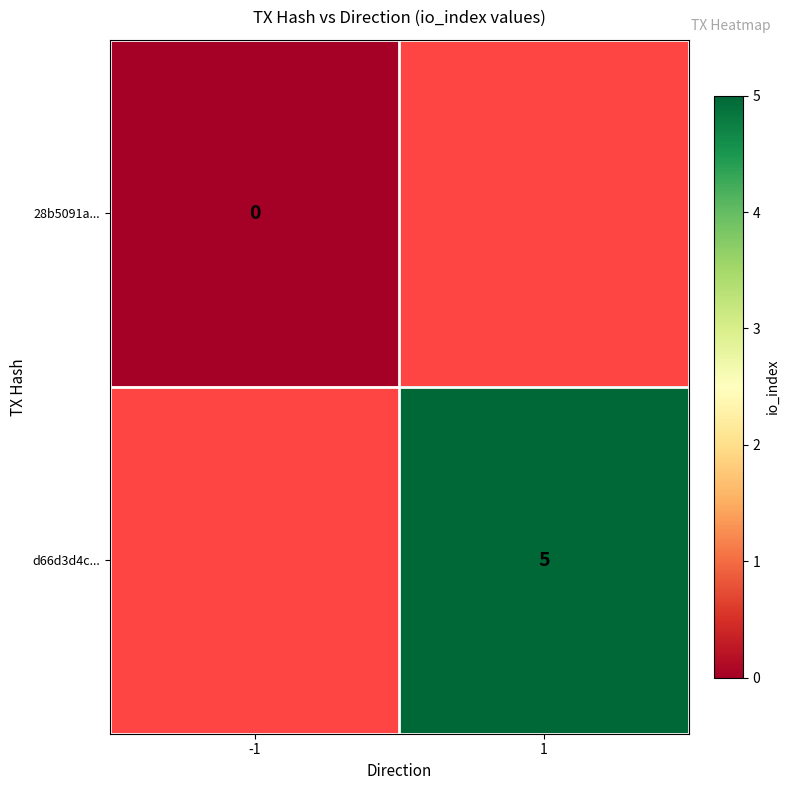

How many series are shown in this chart?

2